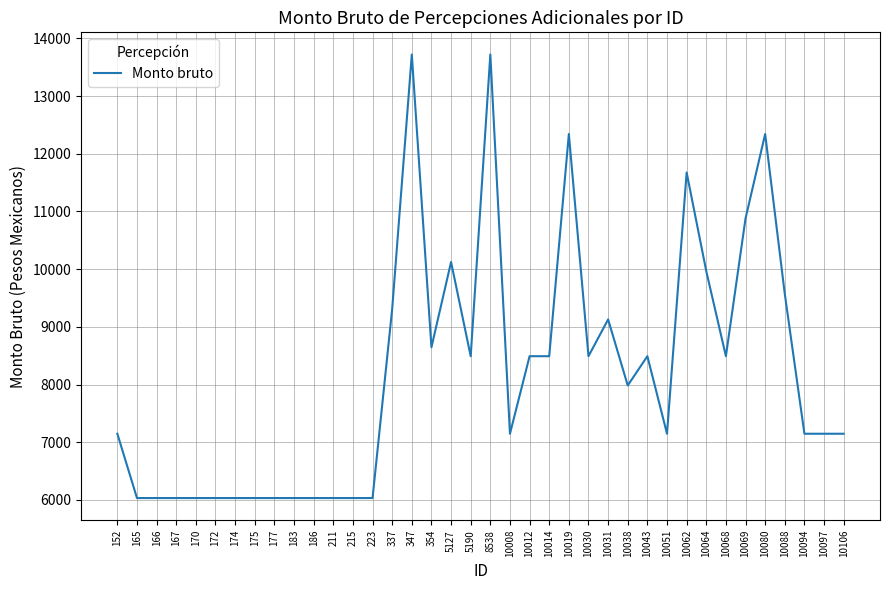

What is the approximate value at 10051?

7146.7